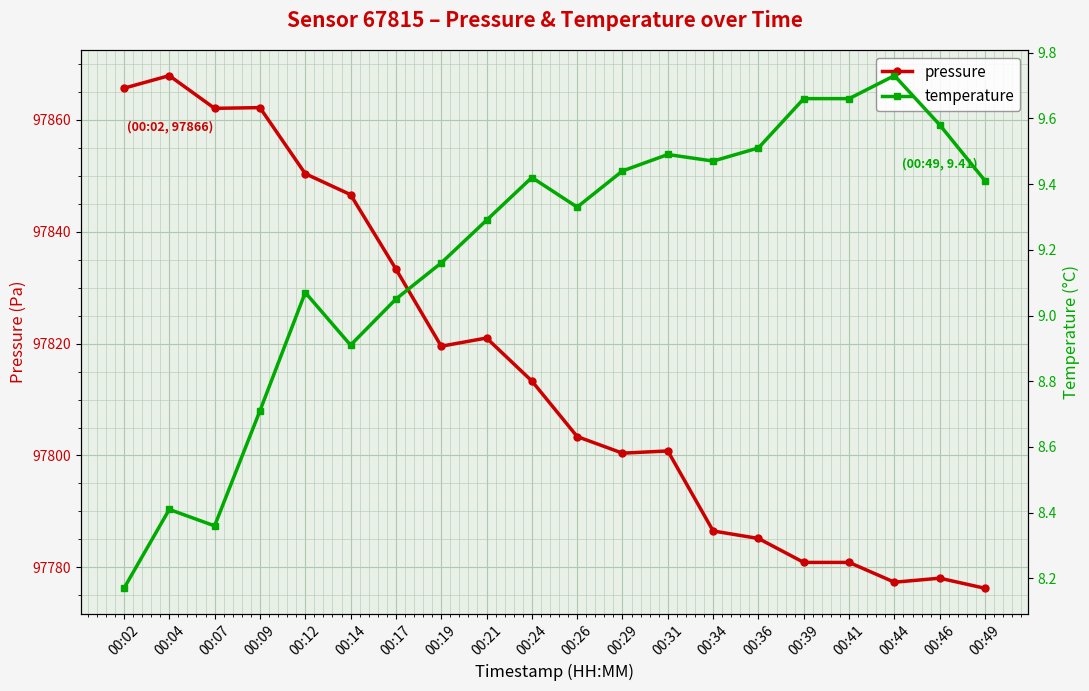

True or false: temperature and pressure cross at least once.

False